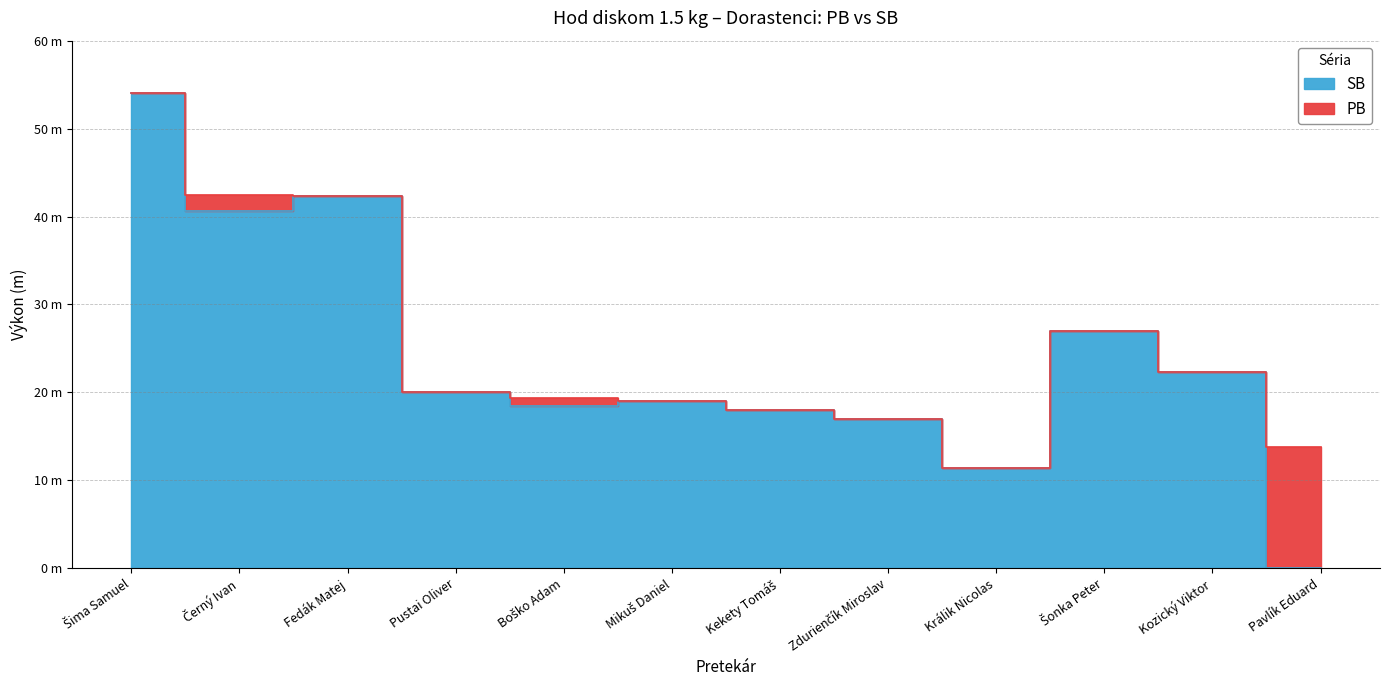

The PB series shows 54.0 at Šima Samuel. True or false?

True